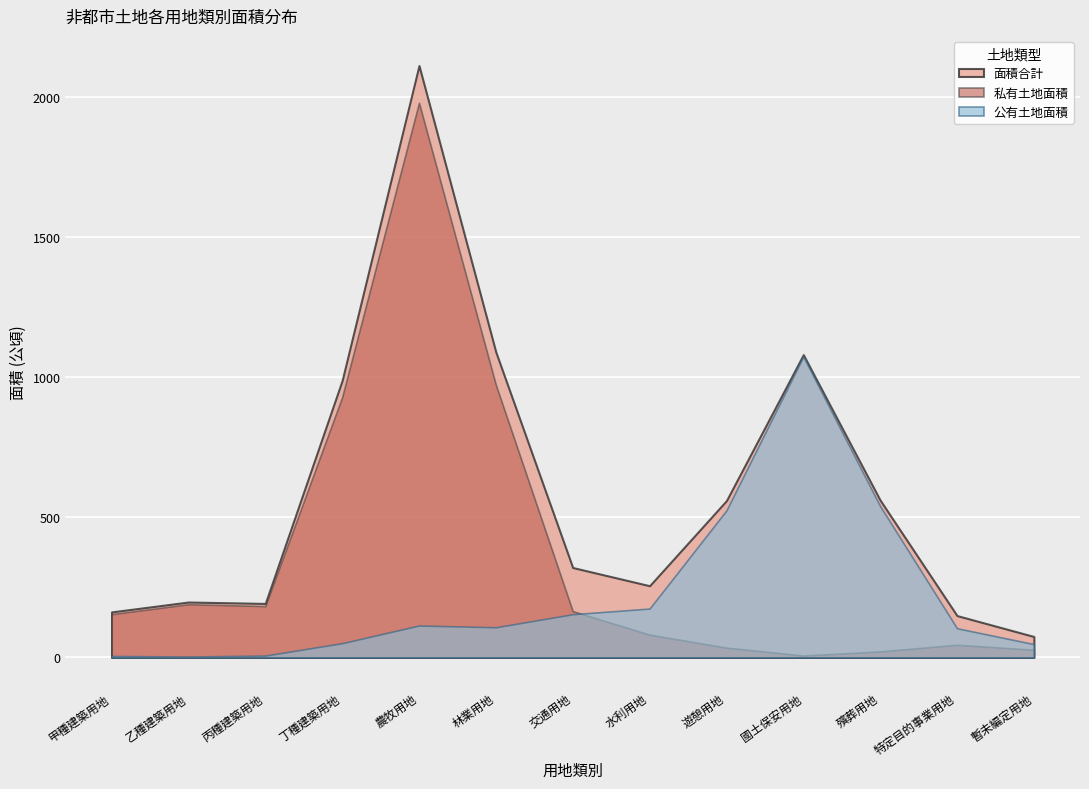

What is the label of the 2nd point from the left?

乙種建築用地